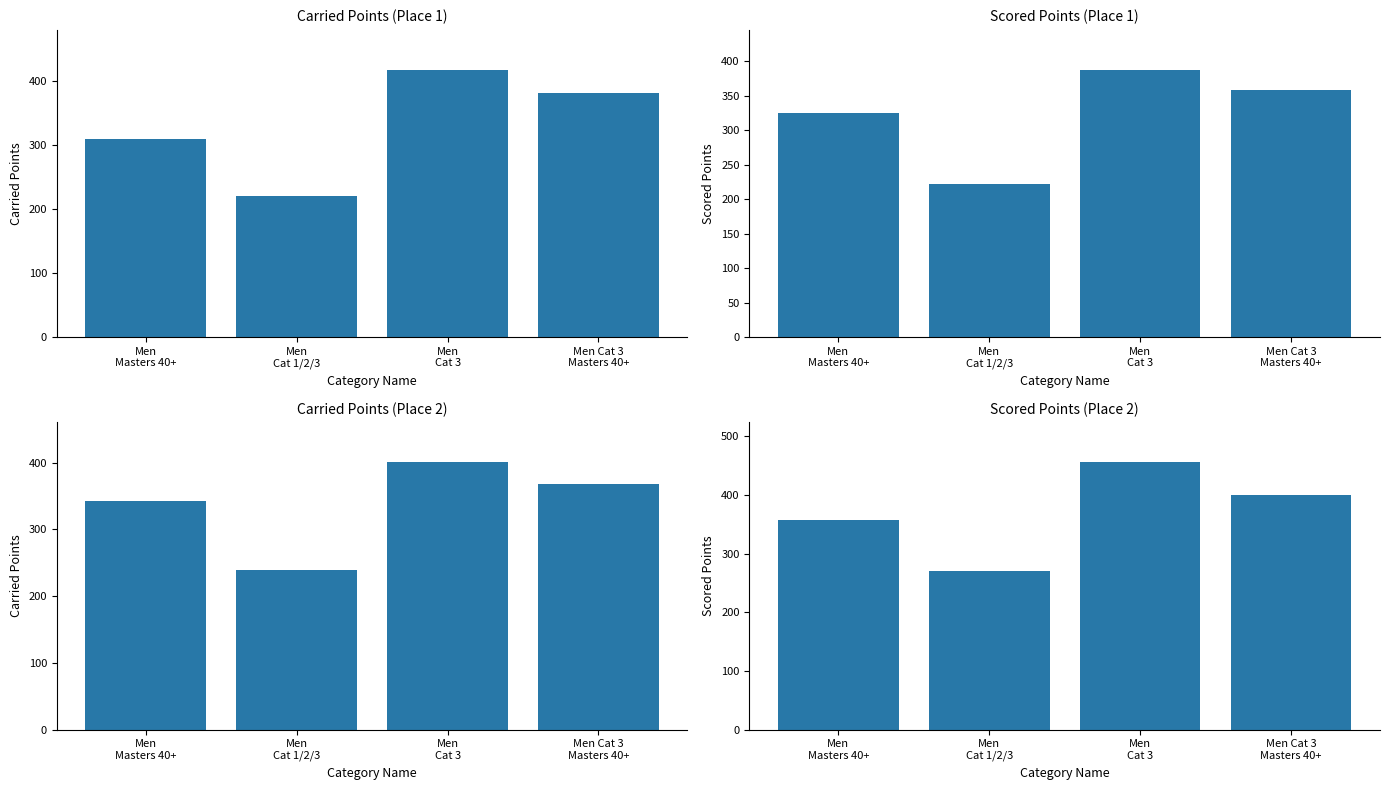

Which series has the largest total across all categories?

Scored Points